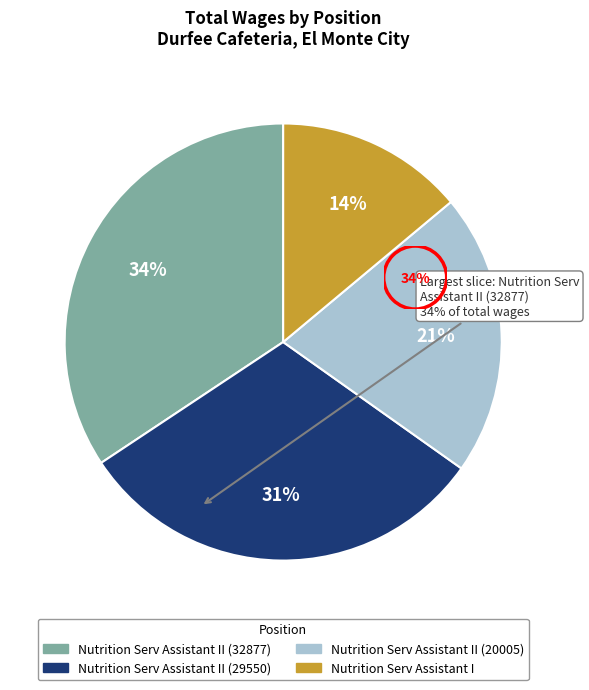

Is there a majority slice in this chart?

No